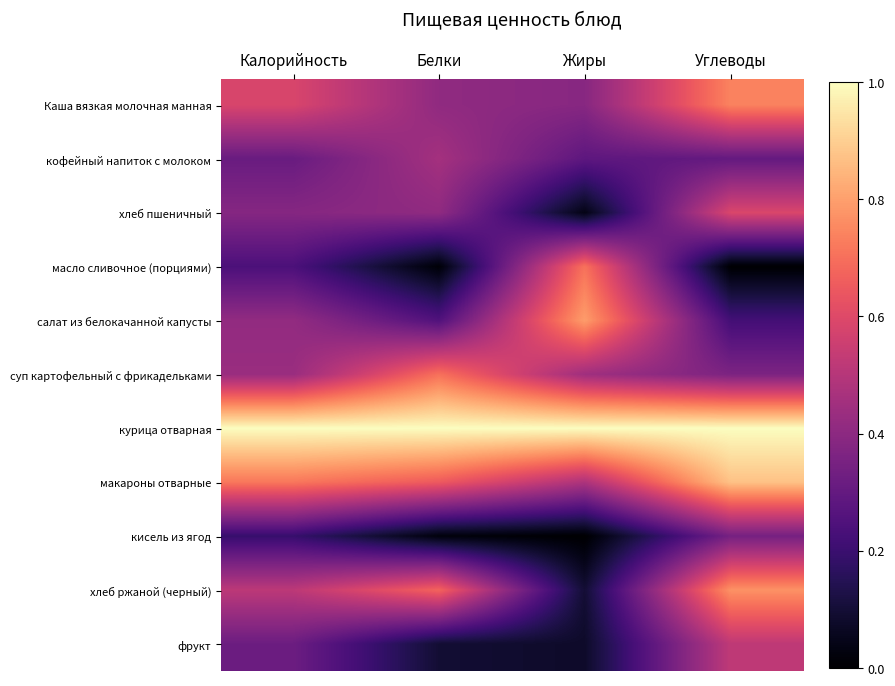

What is the sum of all Каша вязкая молочная манная values?

2.1